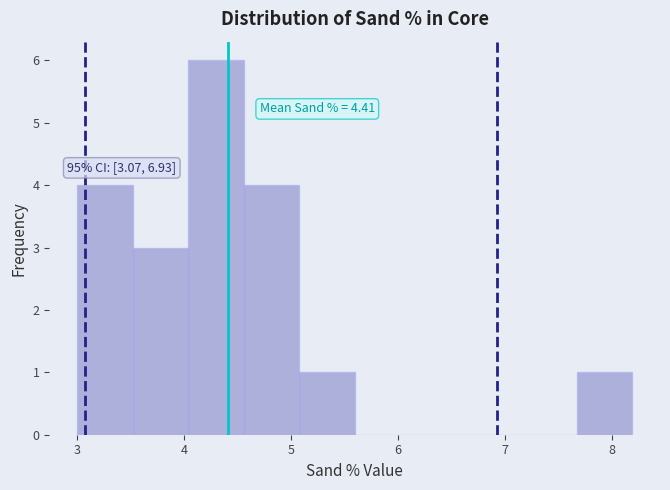

Over which range of the x-axis is the bar tallest?

4.0 to 4.6